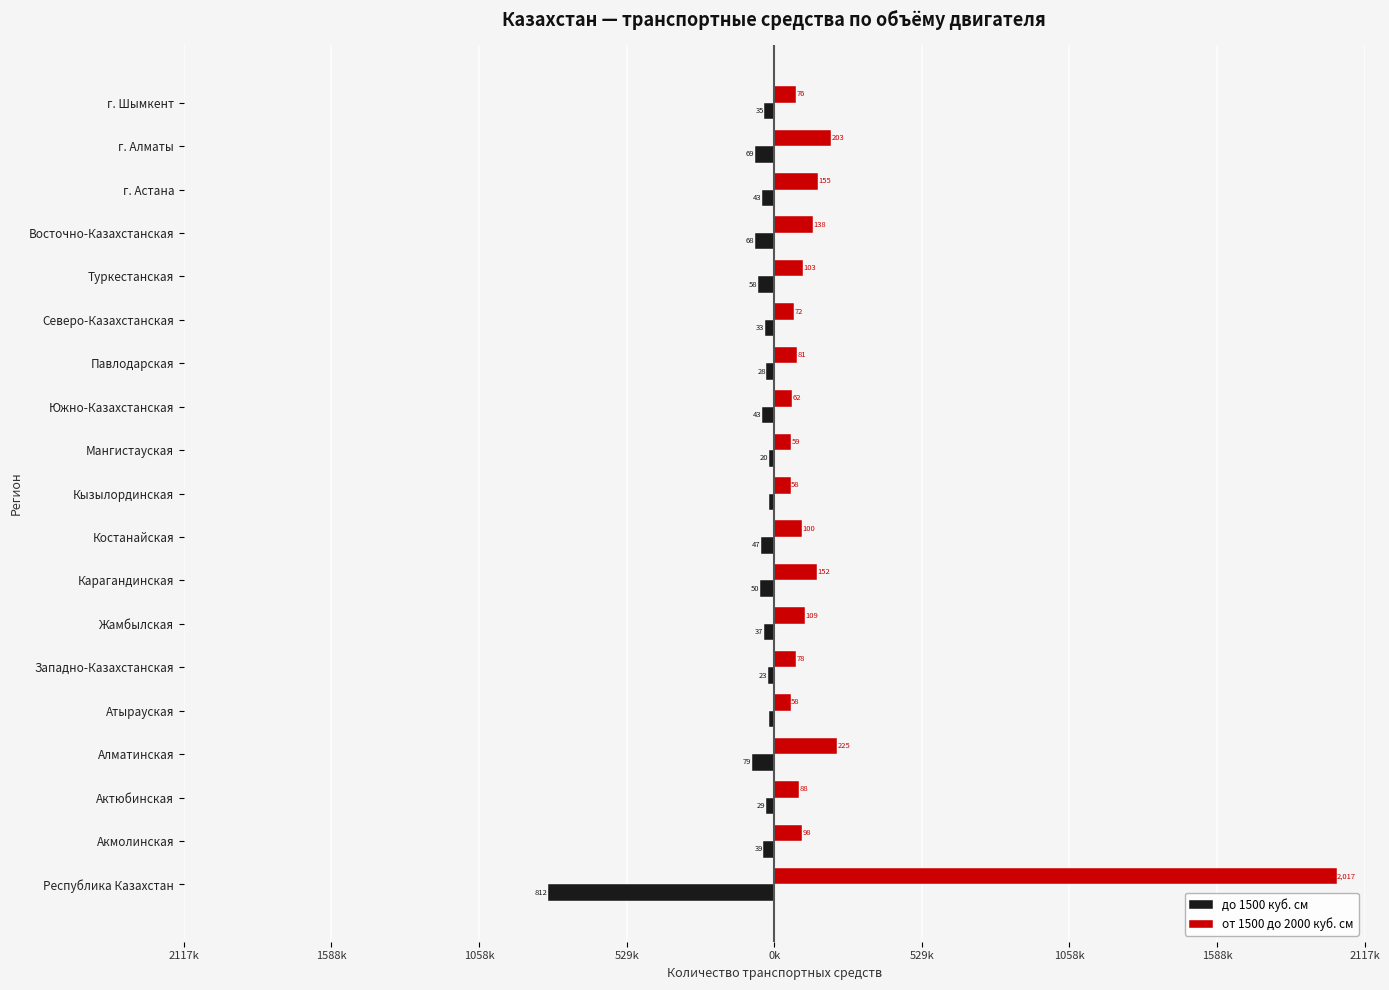

What is the maximum value shown in the chart?

2017.0